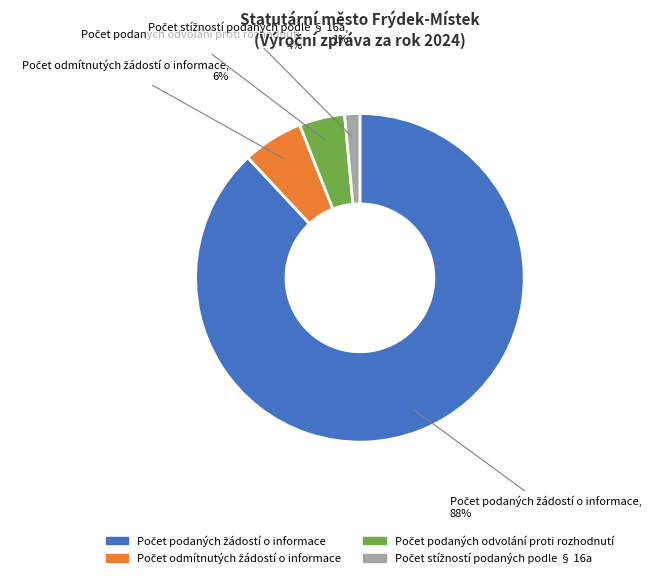

To the nearest percent, what is the average slice percentage?

25%